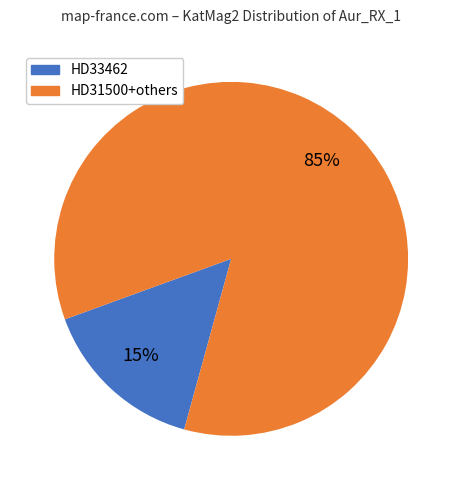

Does any single category account for the majority?

Yes